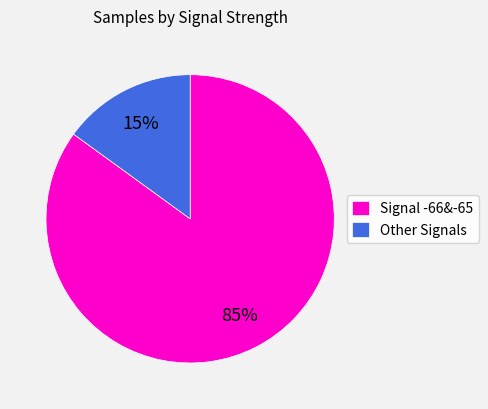

Which slice is the largest?

Signal -66&-65